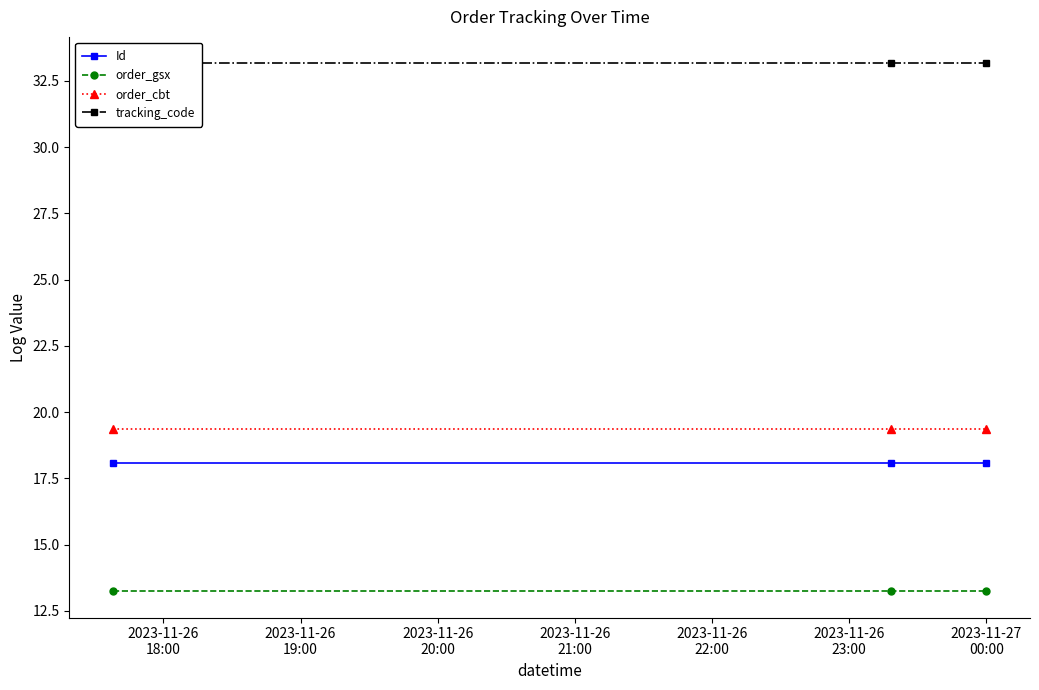

What is the value of the order_gsx point at the 2nd from the left?

13.2